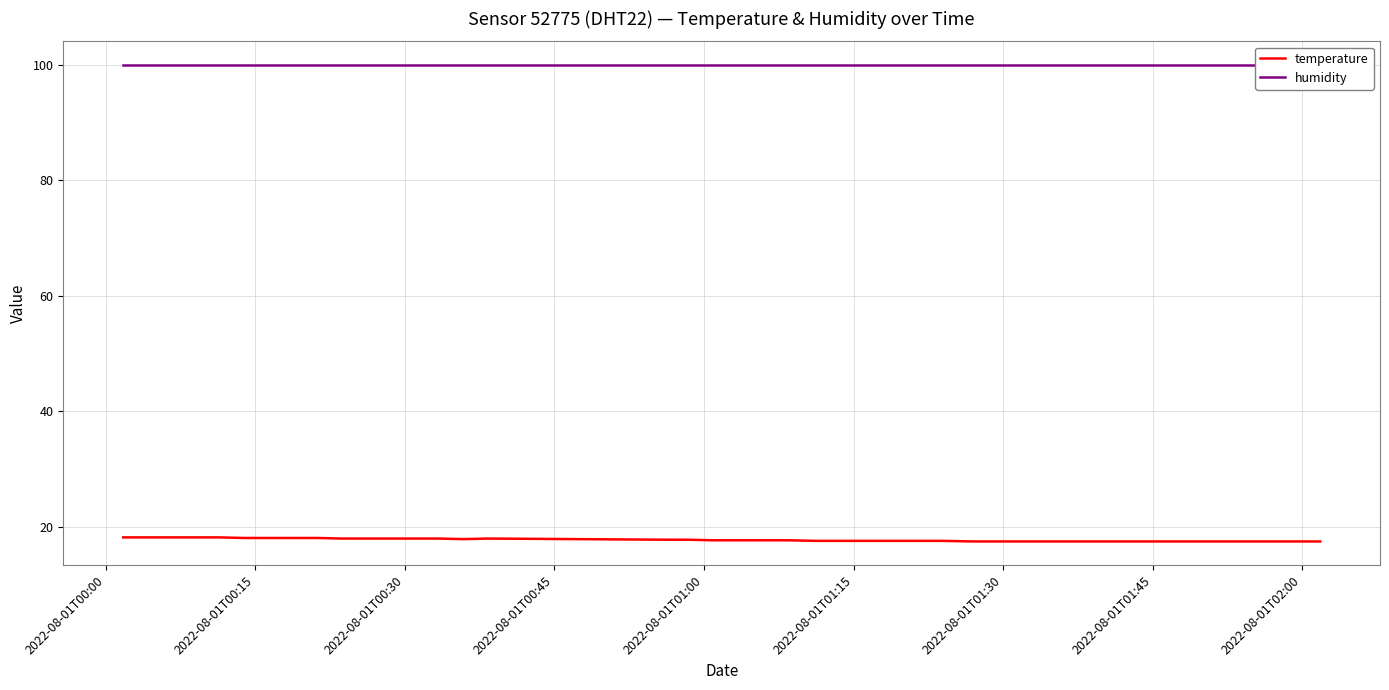

What is the value of the temperature point at the 23rd from the left?

17.6